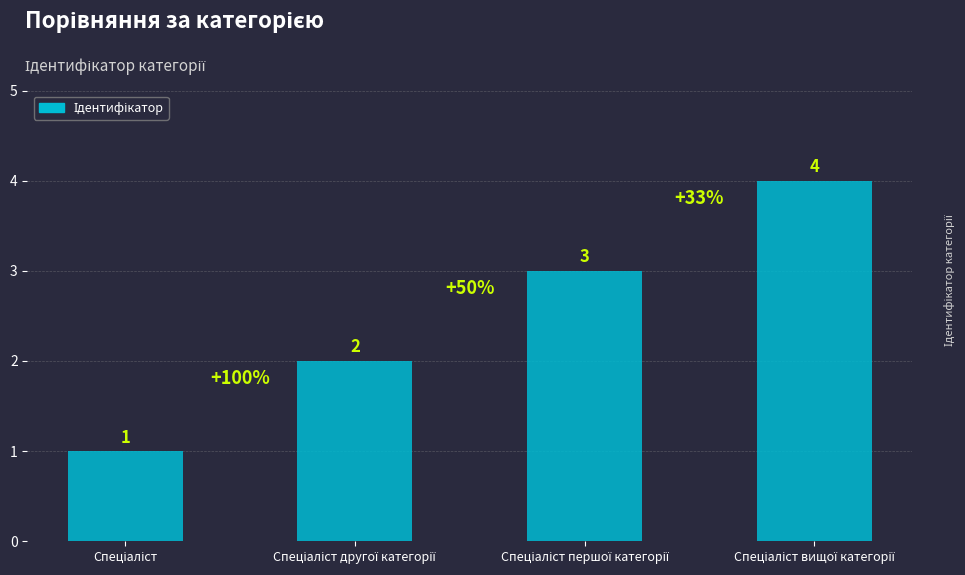

What is the smallest value displayed?

1